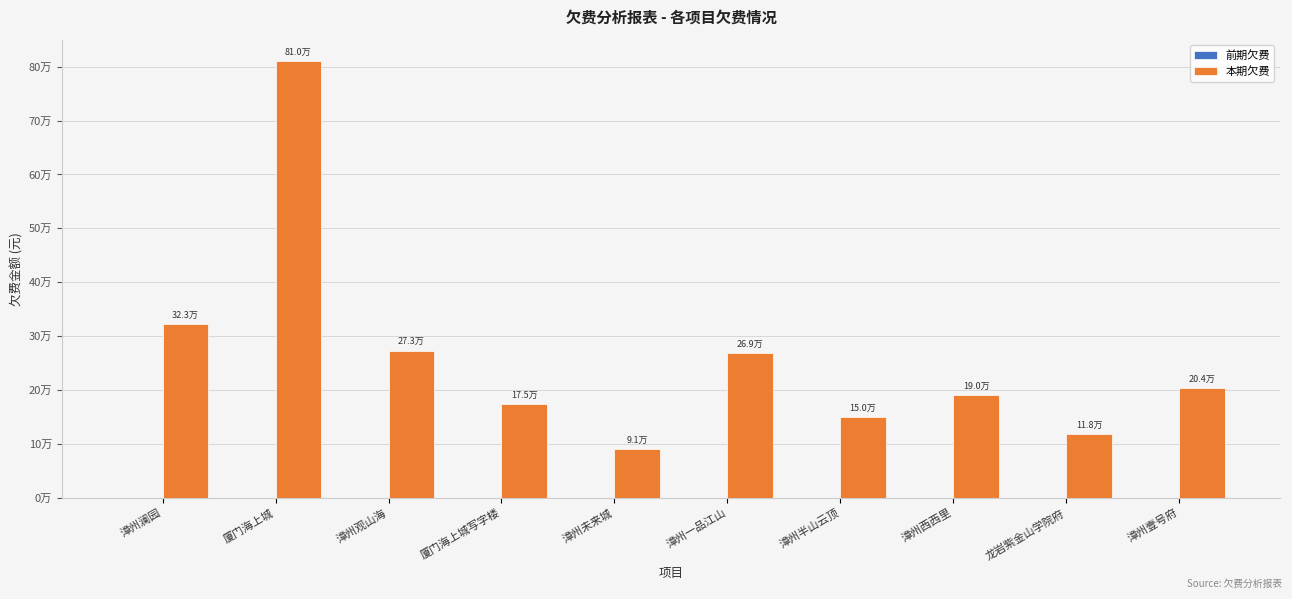

Reading left to right, list all the values displayed in this chart.

前期欠费: 0.0	0.0	0.0	0.0	0.0	0.0	0.0	0.0	0.0	0.0
本期欠费: 323300.0	809608.6	273391.4	174847.4	91060.8	268735.9	150432.9	190365.0	117727.3	203905.2